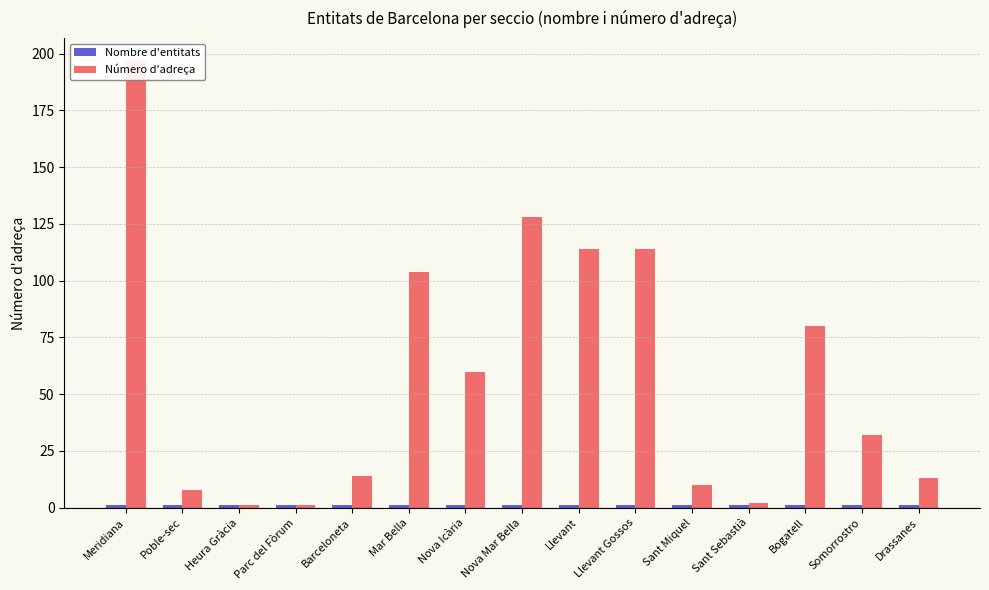

List the series in order of their overall mean, lowest first.

Nombre d'entitats, Número d'adreça